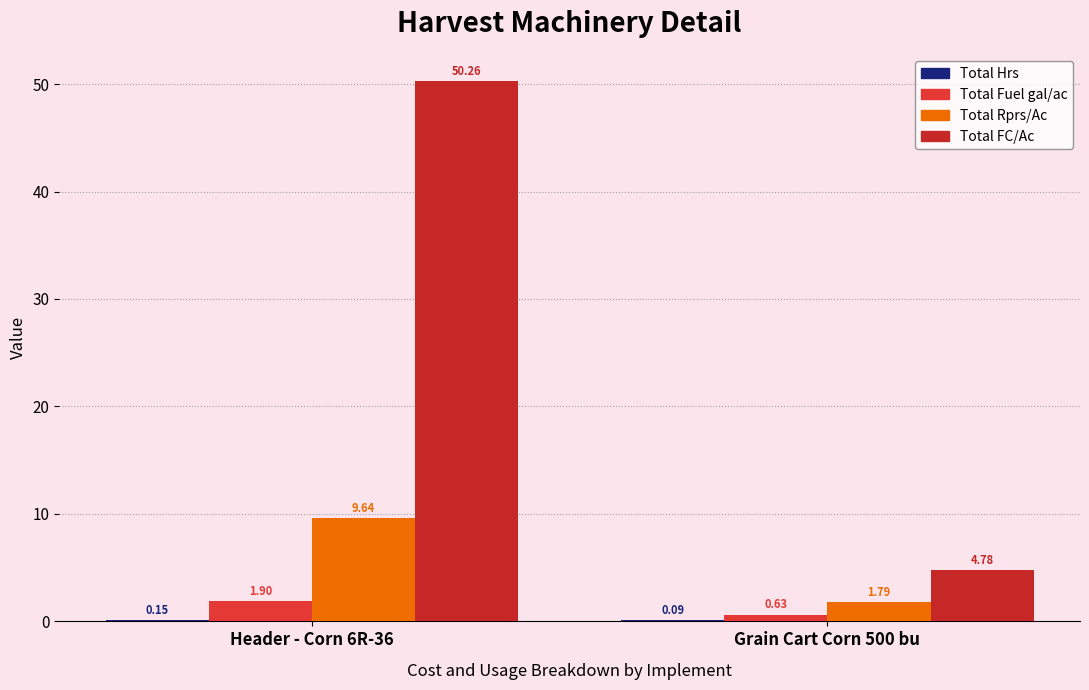

What is the difference between the highest and lowest values at Grain Cart Corn 500 bu?

4.7